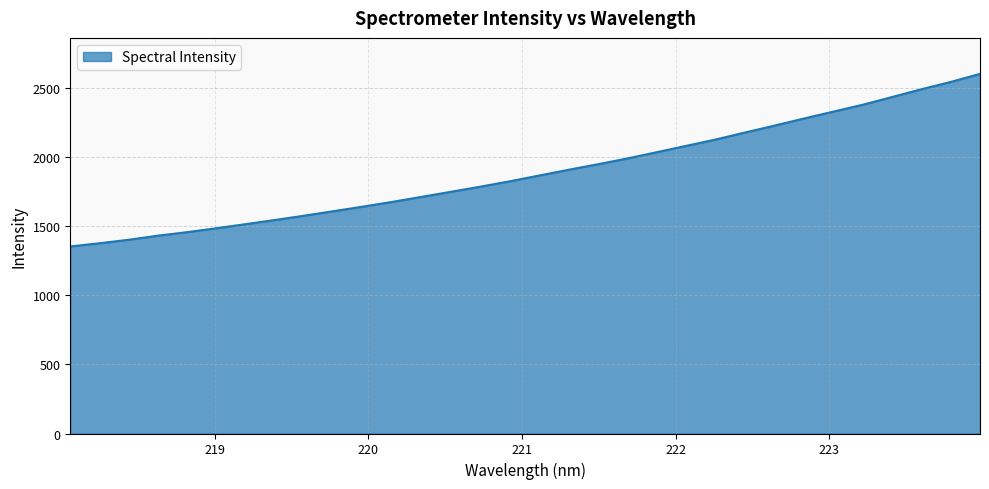

What is the maximum value shown in the chart?

2603.5